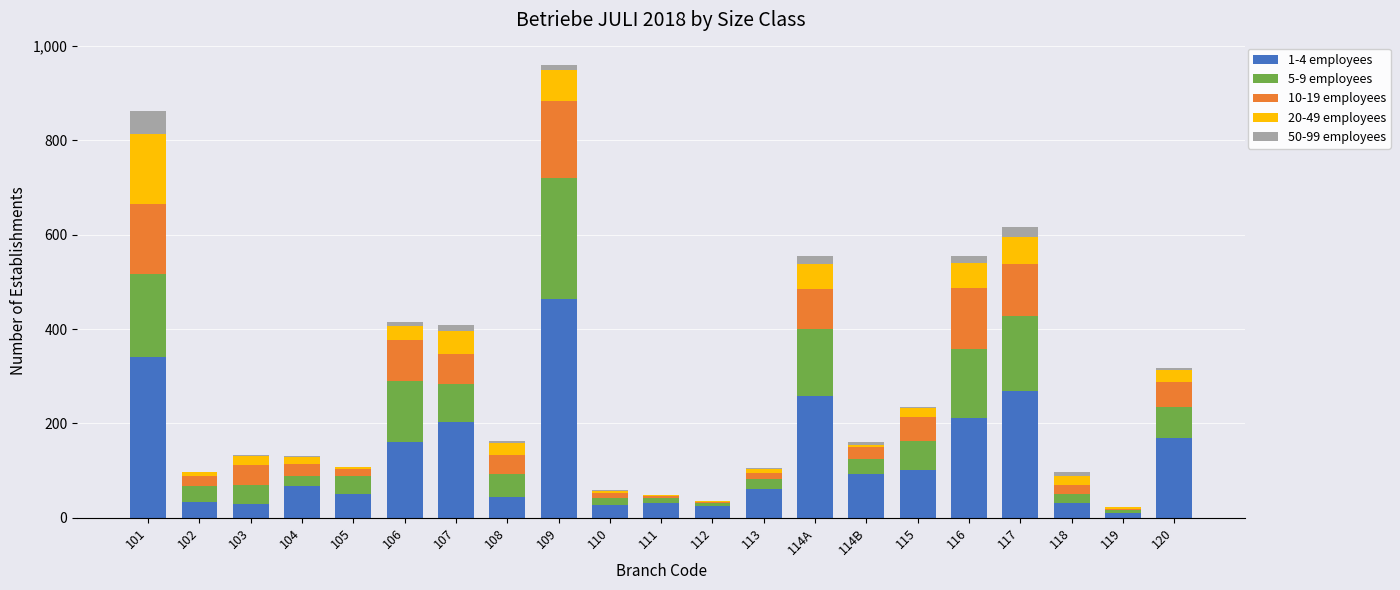

True or false: 1-4 employees has a value of 428 at 117.

False